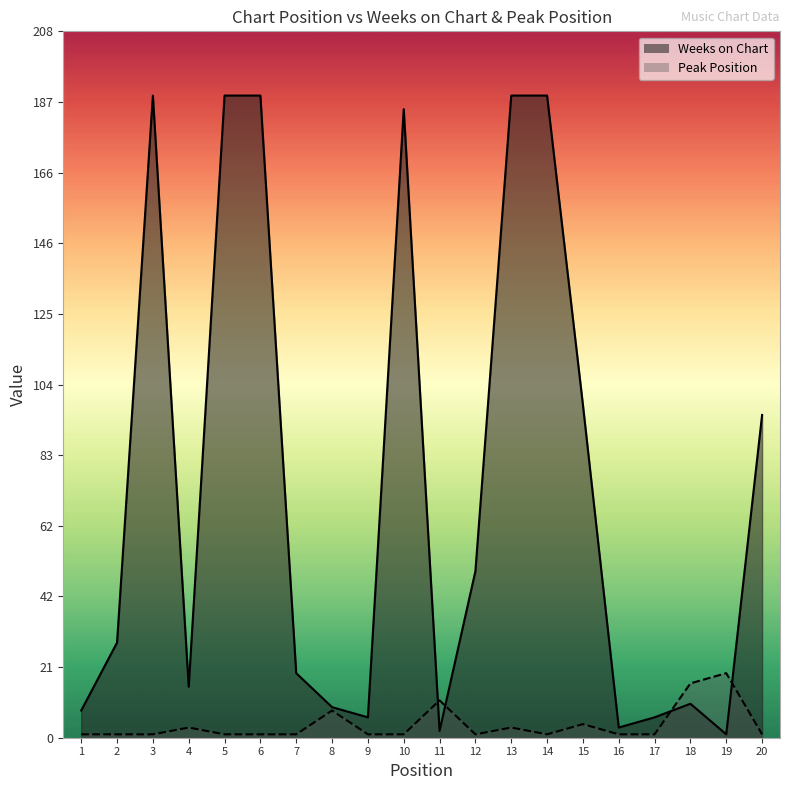

How many values in the Weeks on Chart series are below 28?

10